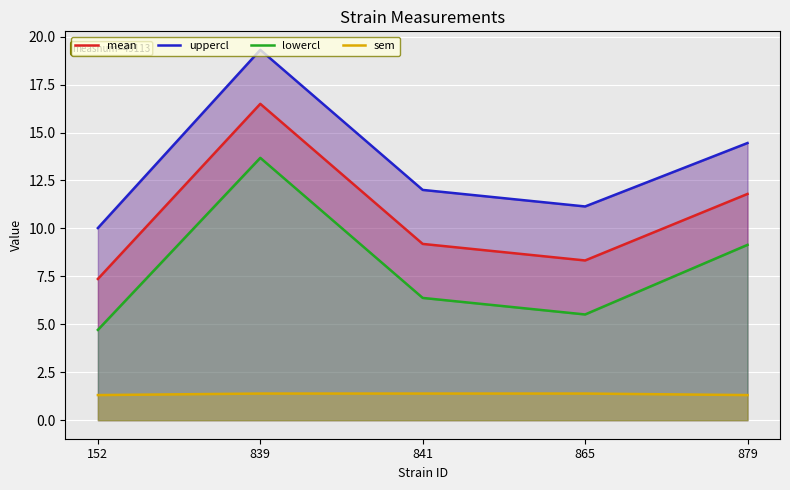

True or false: sem has more than 0 points higher than both neighbors.

False